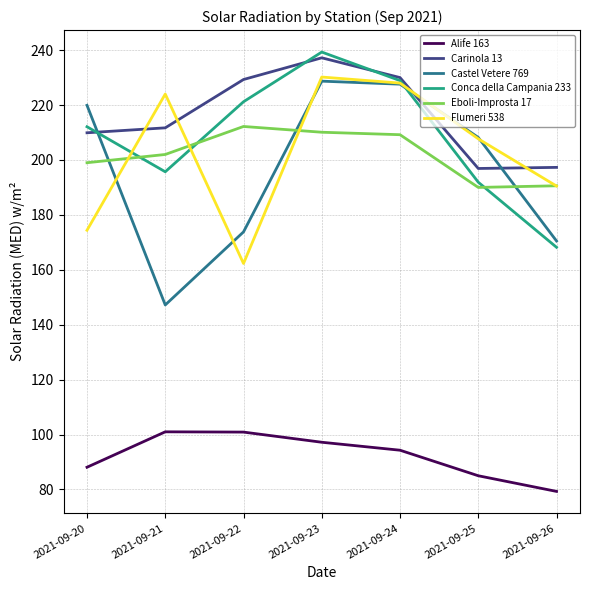

True or false: Castel Vetere 769 and Alife 163 intersect in this chart.

False